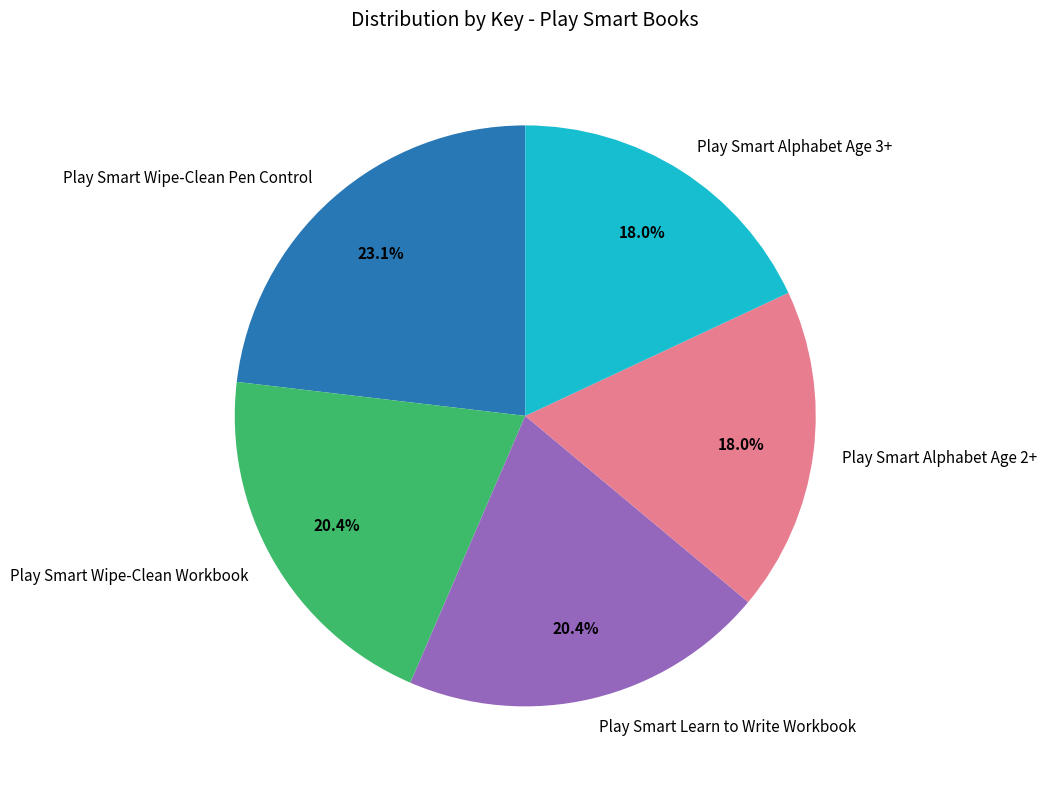

How many segments does this pie chart have?

5